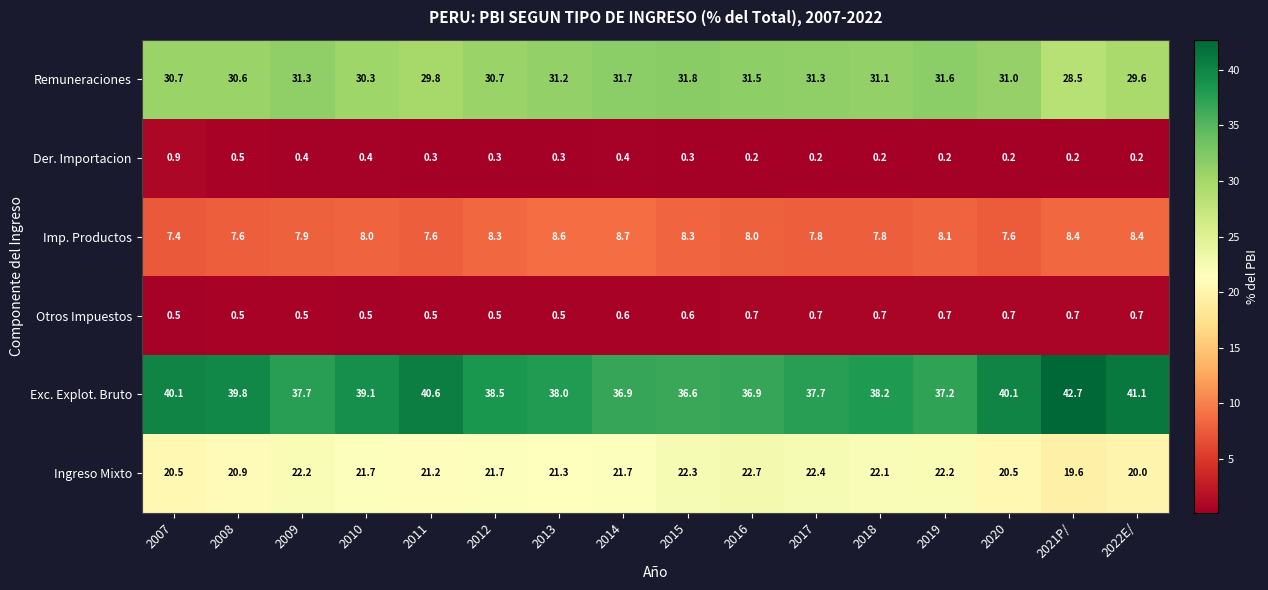

What value does the Otros Impuestos series have at 2015?

0.6